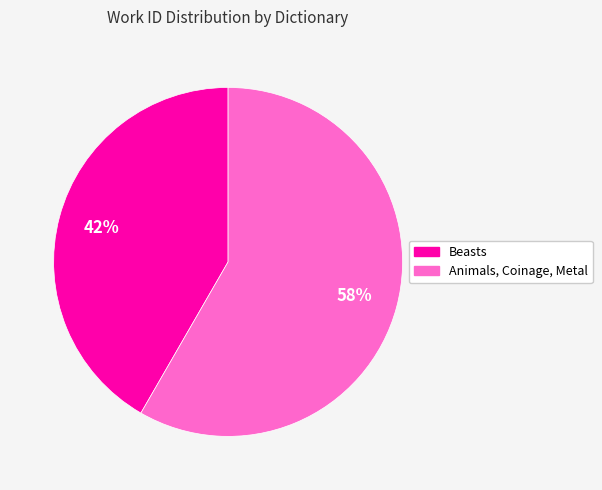

To the nearest percent, what is the combined percentage of Animals, Coinage, Metal and Beasts?

100%